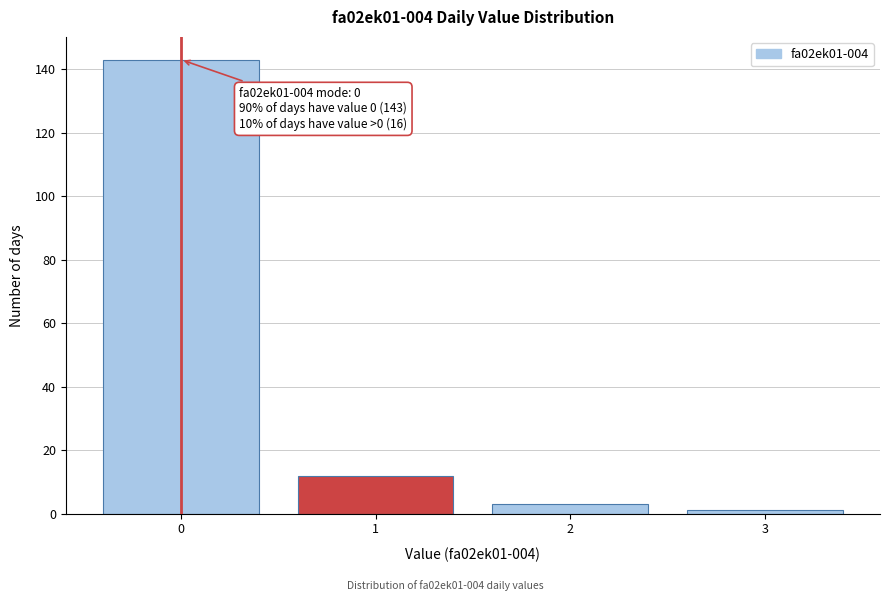

Reading left to right, list all the values displayed in this chart.

0=143	1=12	2=3	3=1